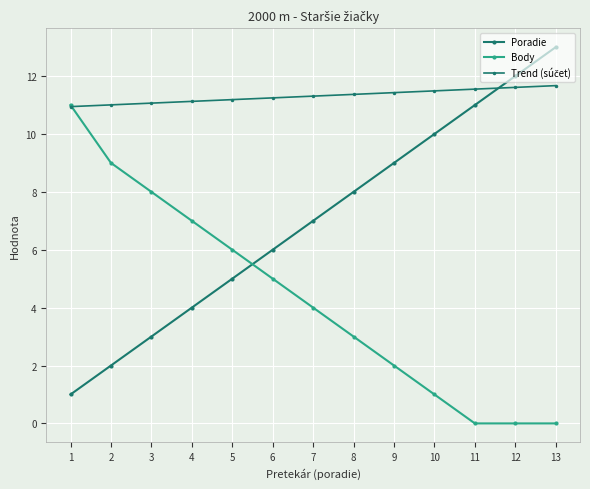

How many distinct data groups are displayed?

3